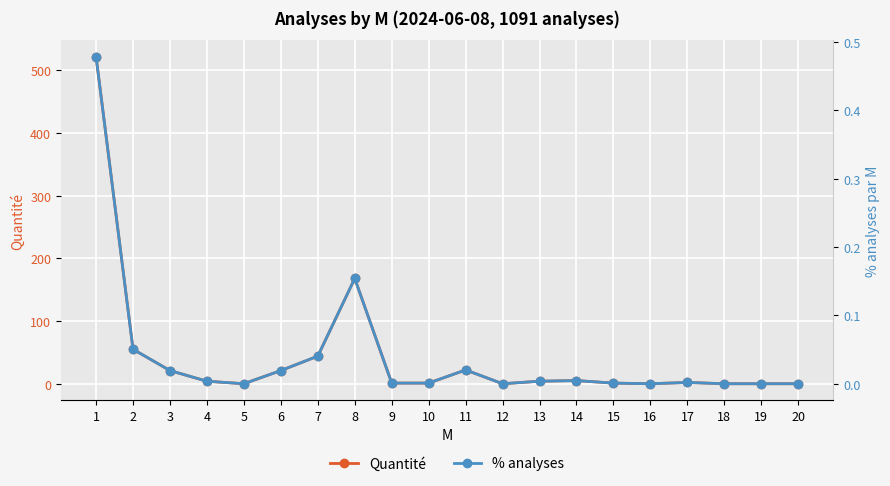

Between 18 and 20, which series saw the biggest shift?

Quantité